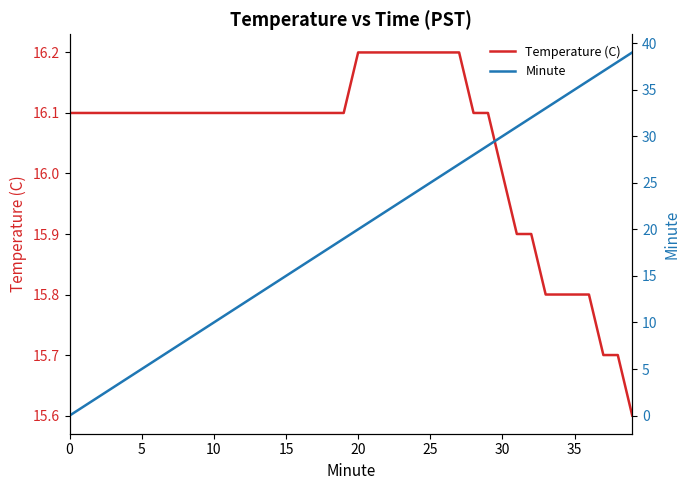

What is the lowest value of the Temperature (C) series?

15.6